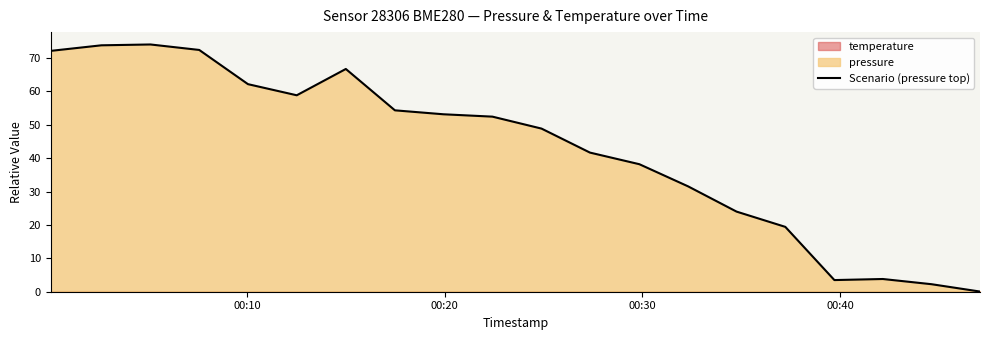

What is the sum of all values?

853.5